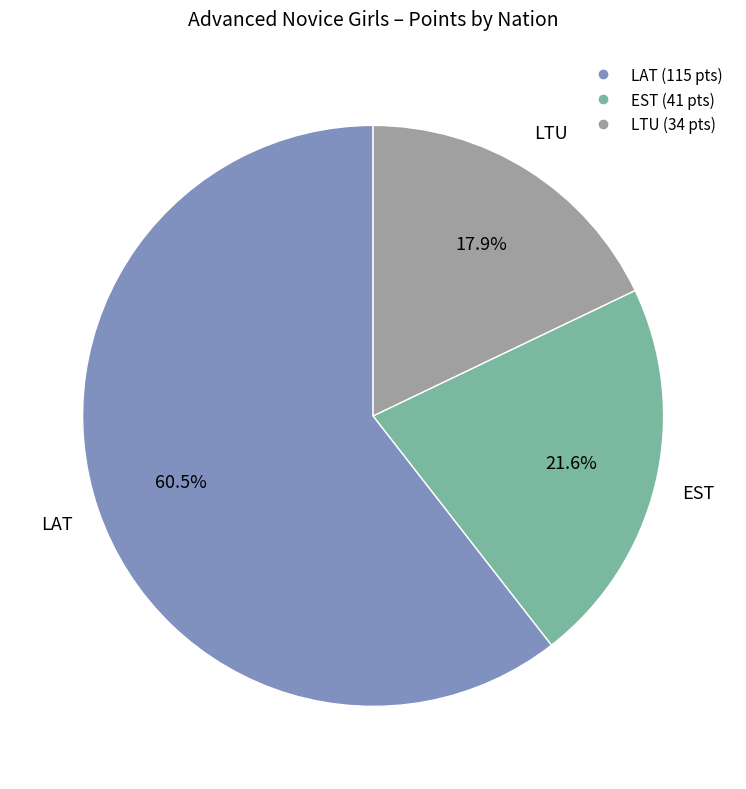

Is there a majority slice in this chart?

Yes